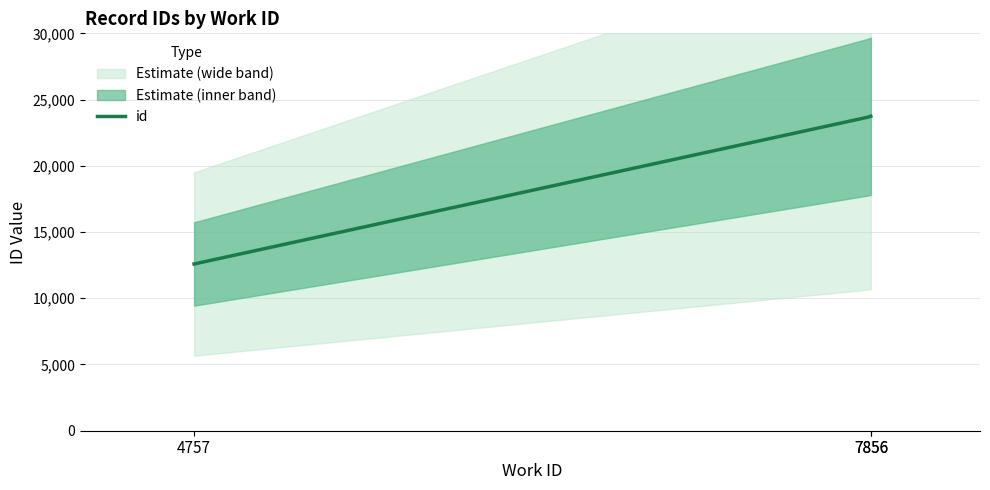

What is the maximum value shown in the chart?

23741